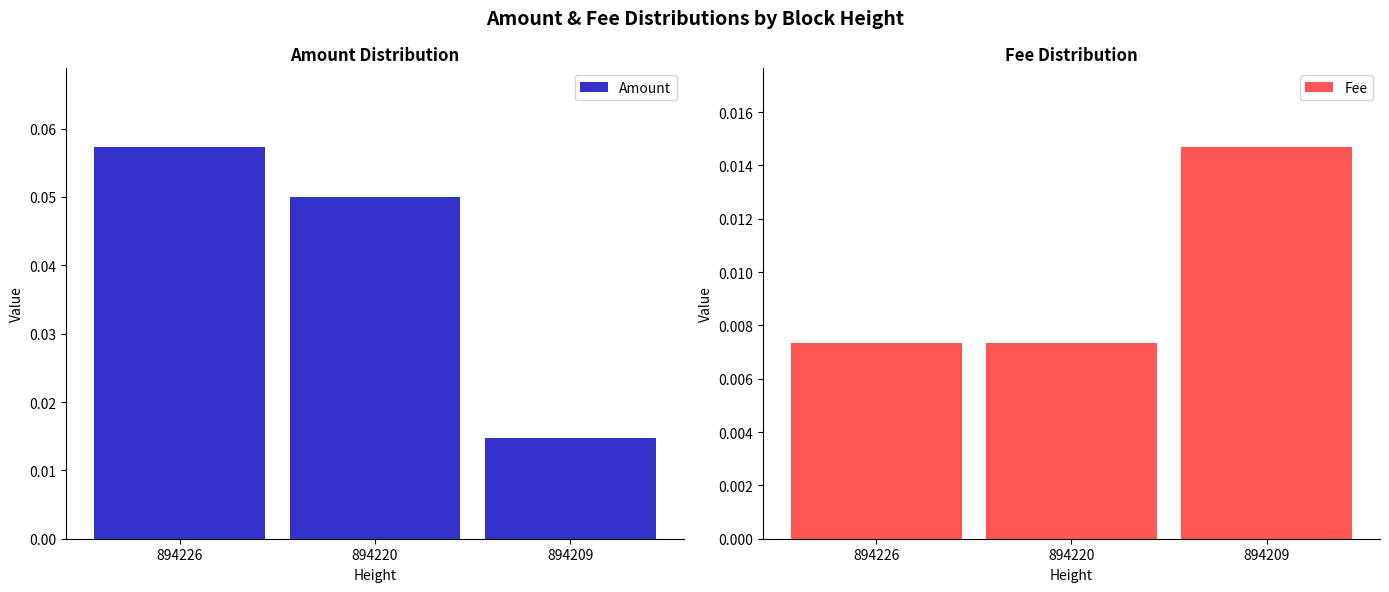

Which series has the largest range (max minus min)?

Amount